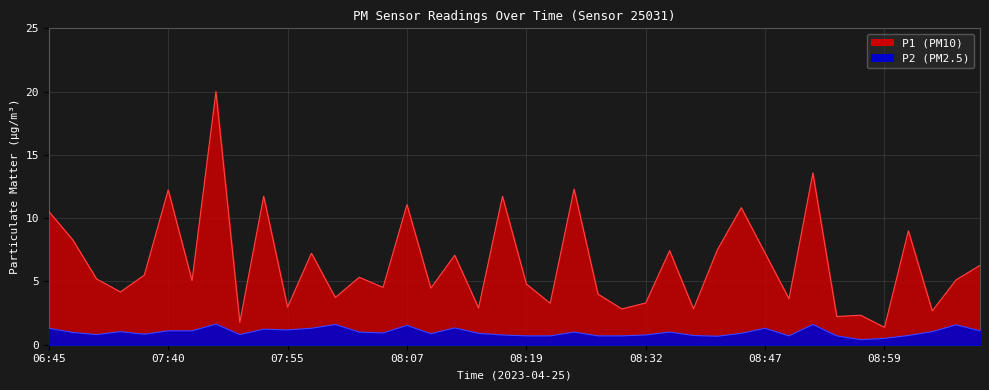

The value of P1 at 08:19 is 2.4. True or false?

False